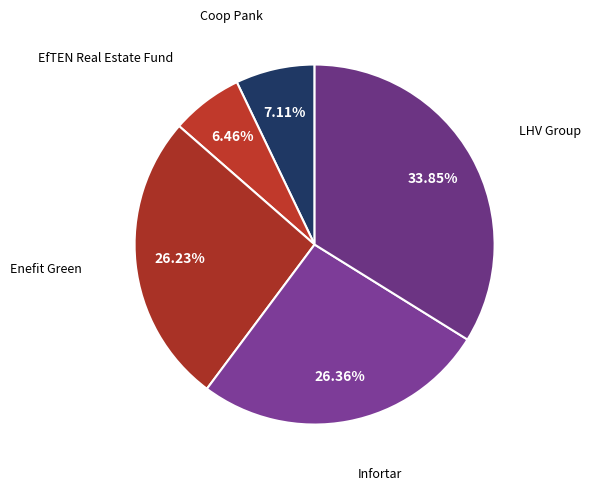

To the nearest percent, what percentage of the pie is Coop Pank?

7%